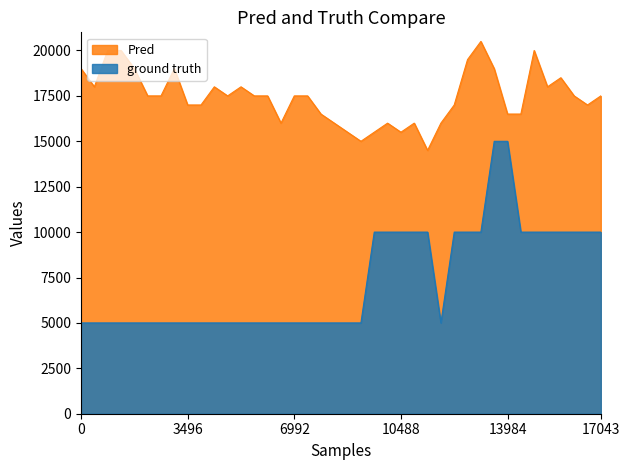

What is the difference between the maximum and minimum values in the ground truth series?

10000